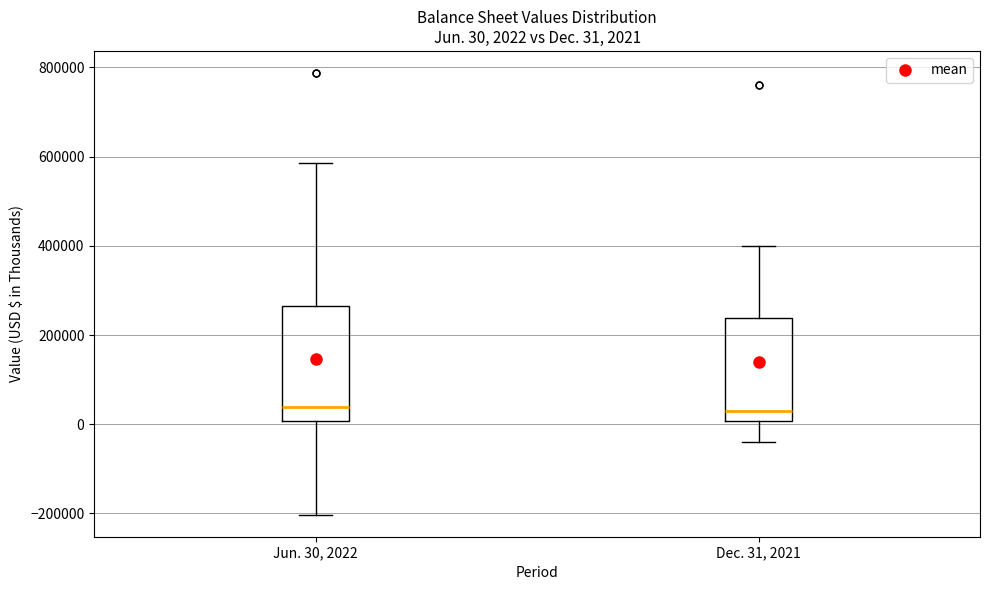

Comparing the boxes themselves (not the whiskers), which one is the tallest?

Jun. 30, 2022